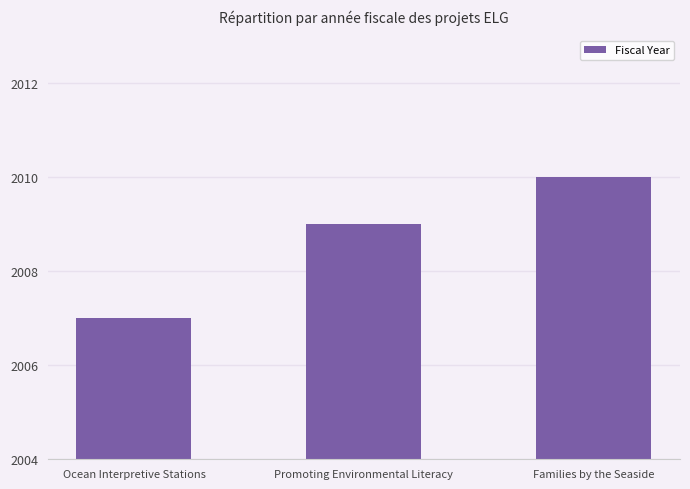

Reading left to right, extract all data points from this chart.

Ocean Interpretive Stations=2007	Promoting Environmental Literacy=2009	Families by the Seaside=2010